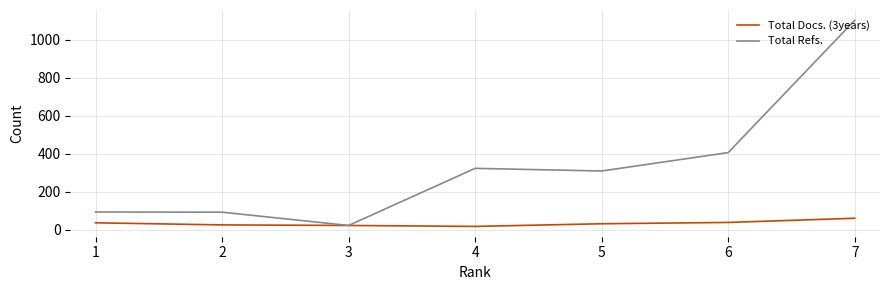

Rank the series by their maximum value, from lowest to highest.

Total Docs. (3years), Total Refs.